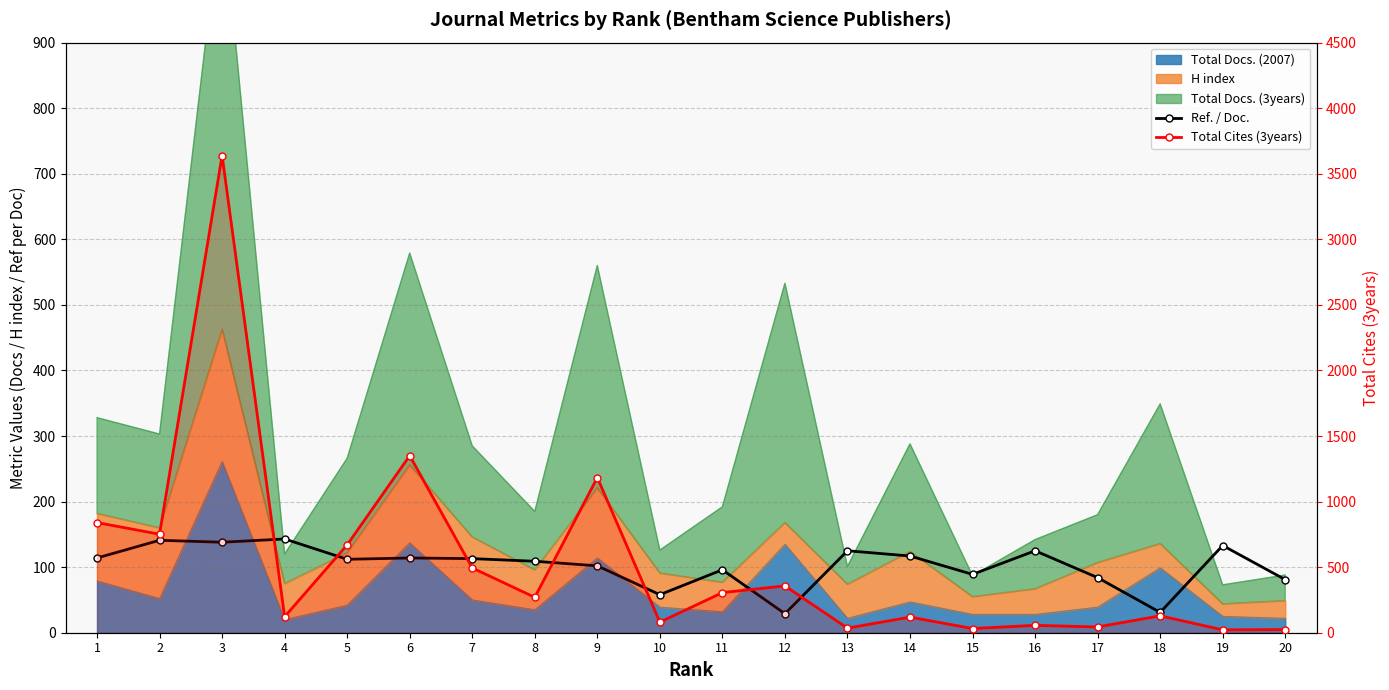

What is the difference between the maximum and second lowest values in the Ref. / Doc. series?

112